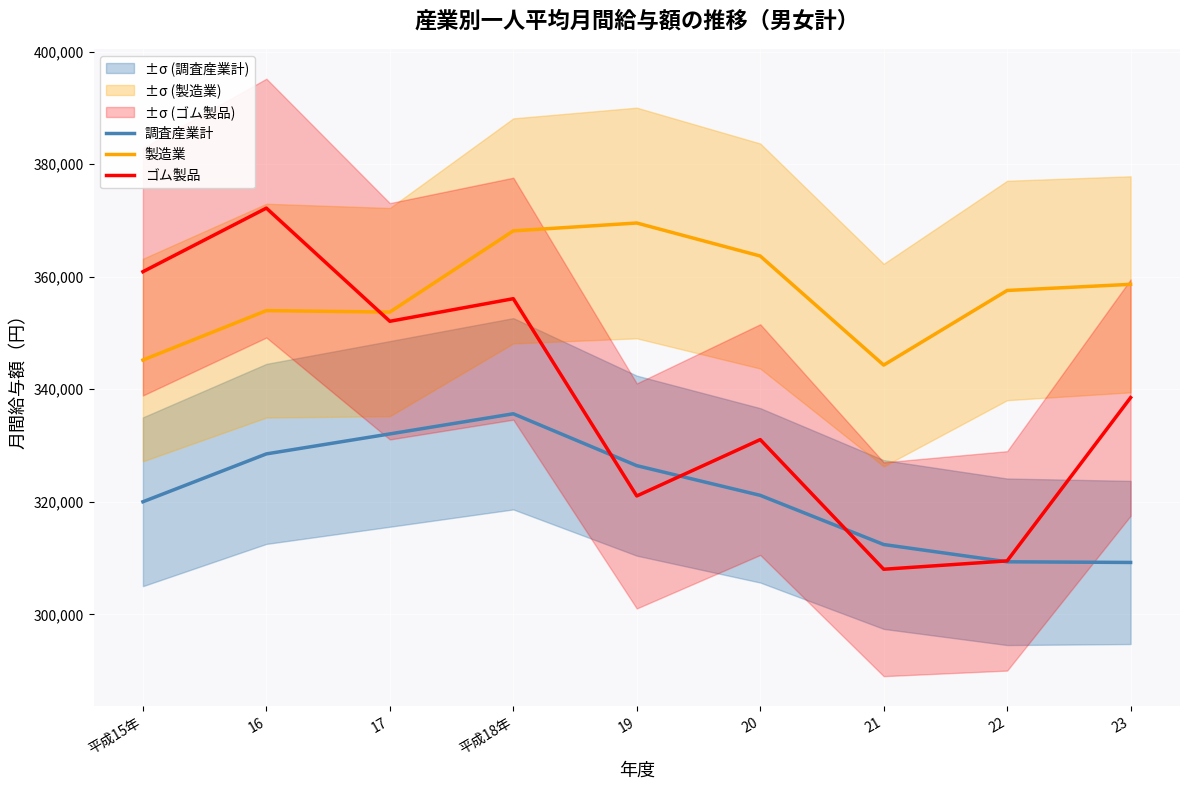

Rank the series by their maximum value, from highest to lowest.

ゴム製品, 製造業, 調査産業計